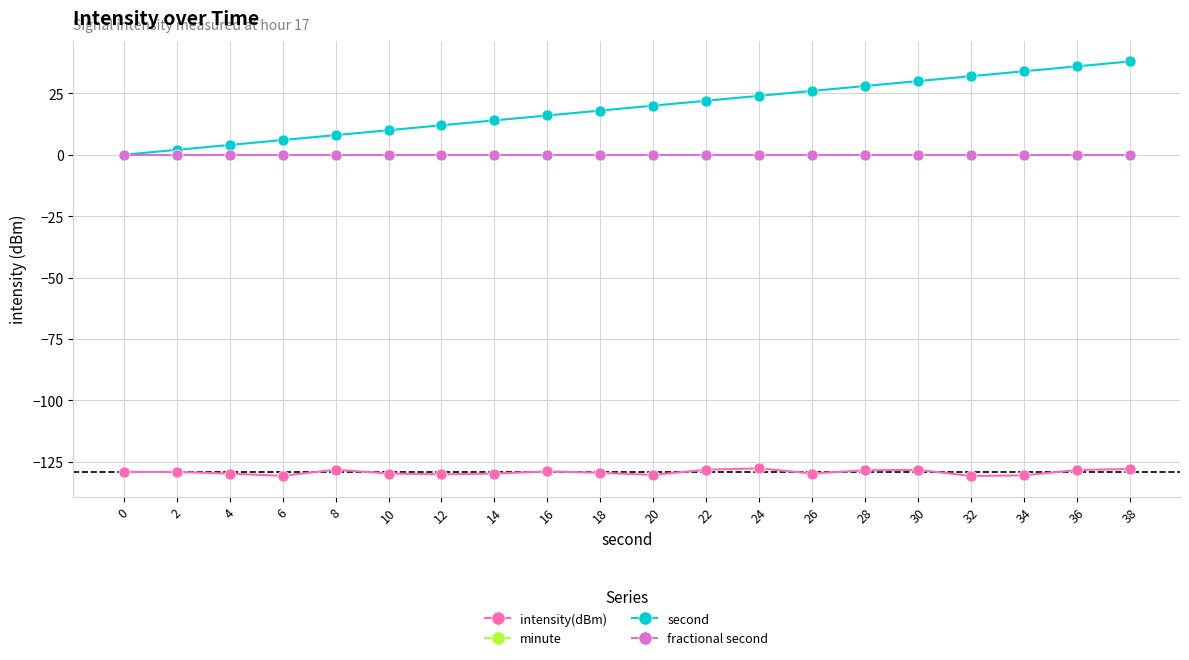

Does the chart have visible grid lines?

Yes